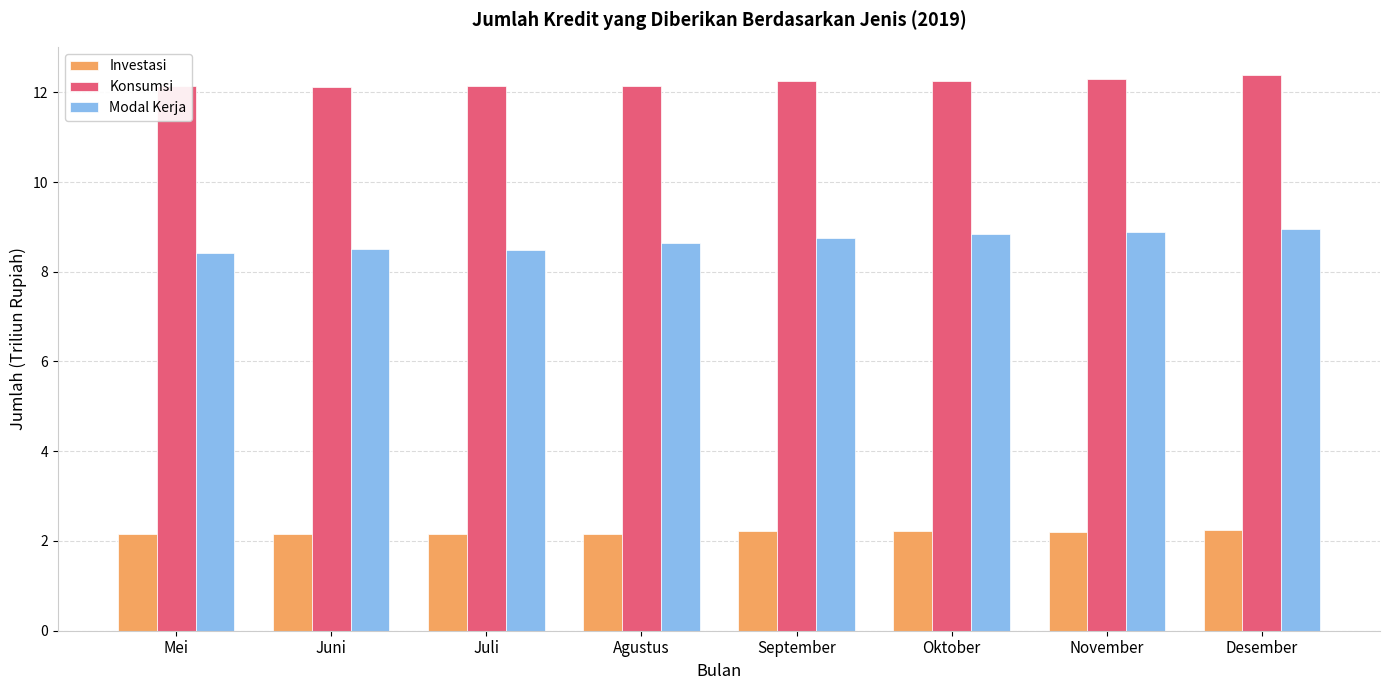

What is the difference between the highest and lowest values at Oktober?

10.0